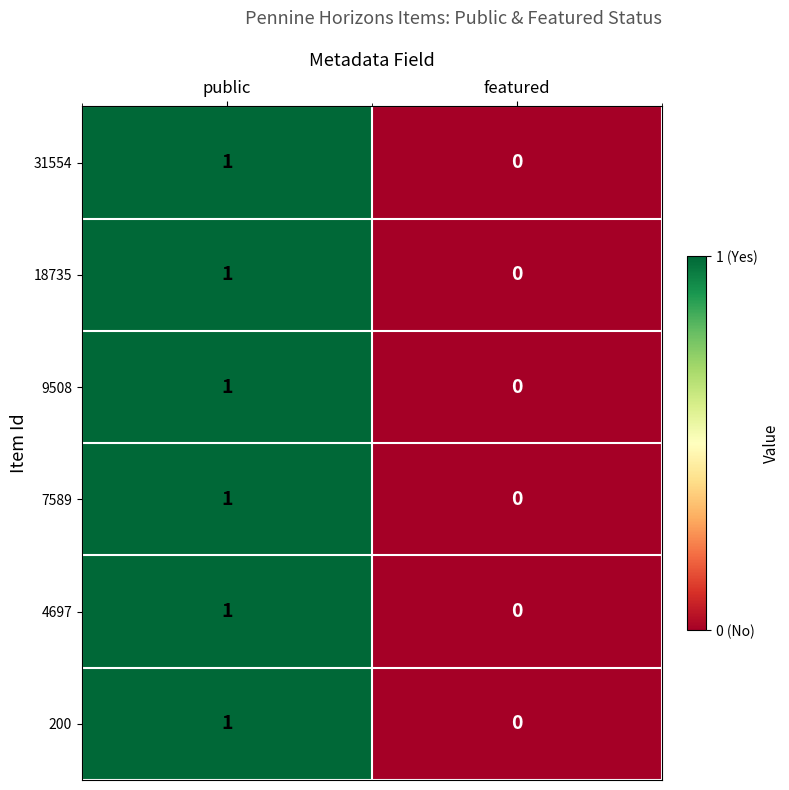

The value of 200 at featured is 0. True or false?

True